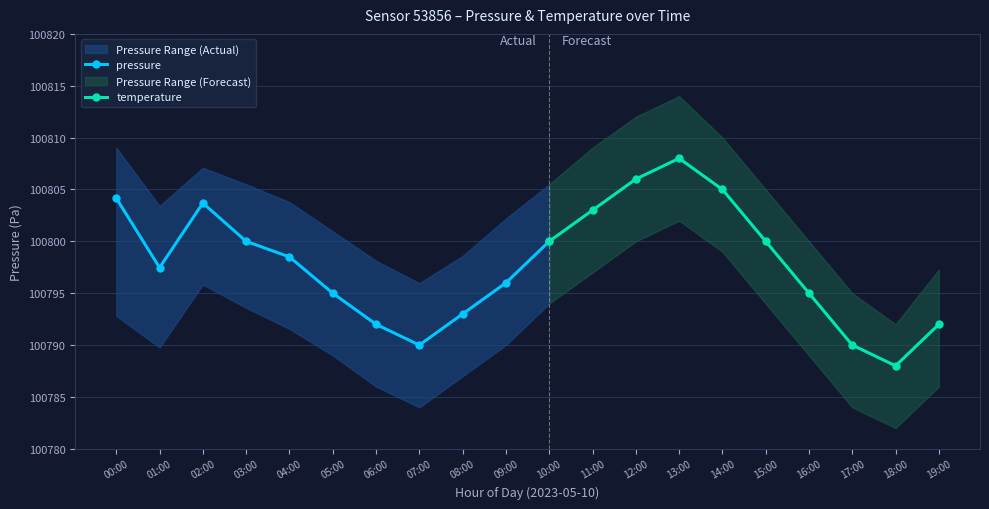

Is it true that pressure equals 100796.0 at 09:00?

True